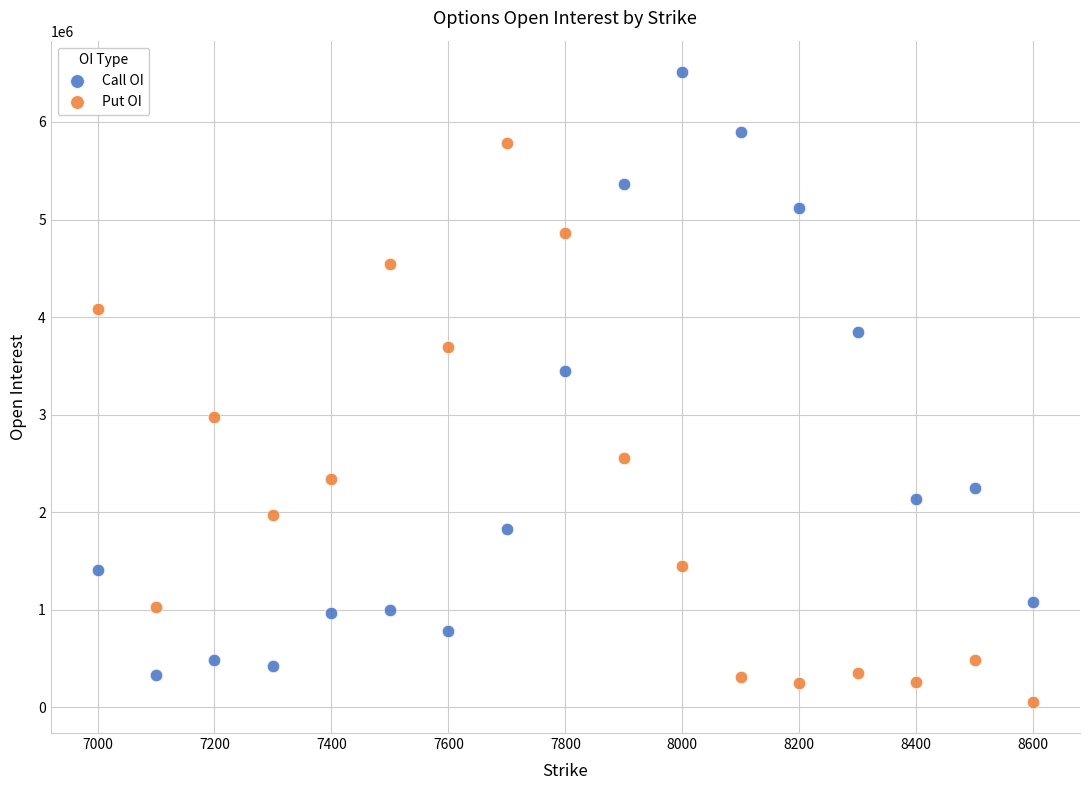

Across all data points, what is the range of X values (max minus min)?

1600